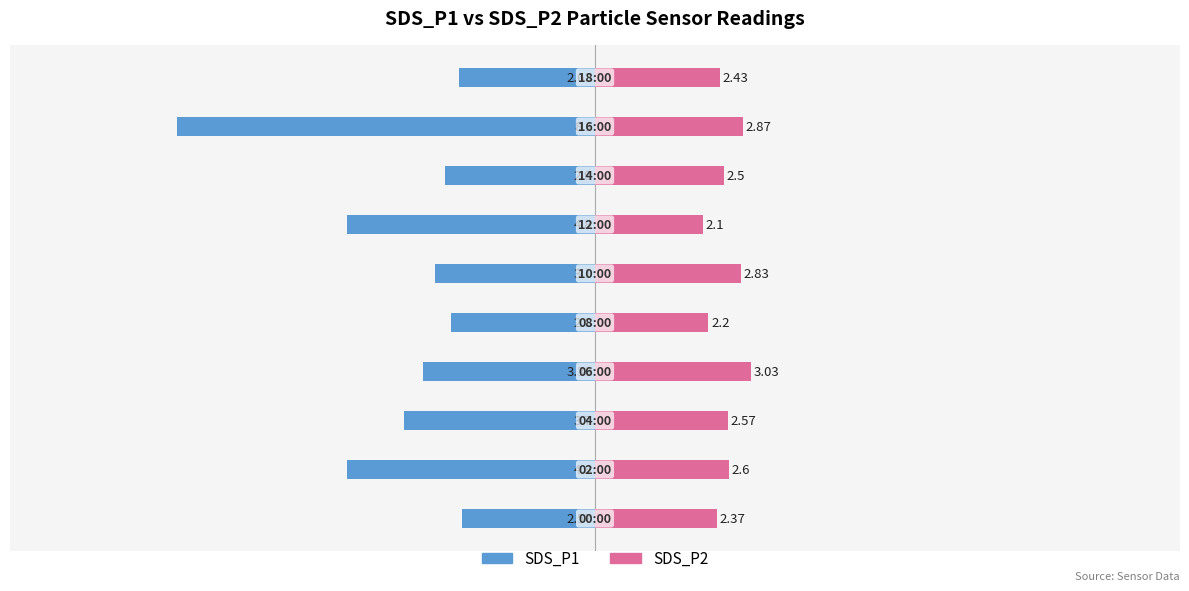

What is the difference between the maximum and second lowest values in the SDS_P2 series?

0.8